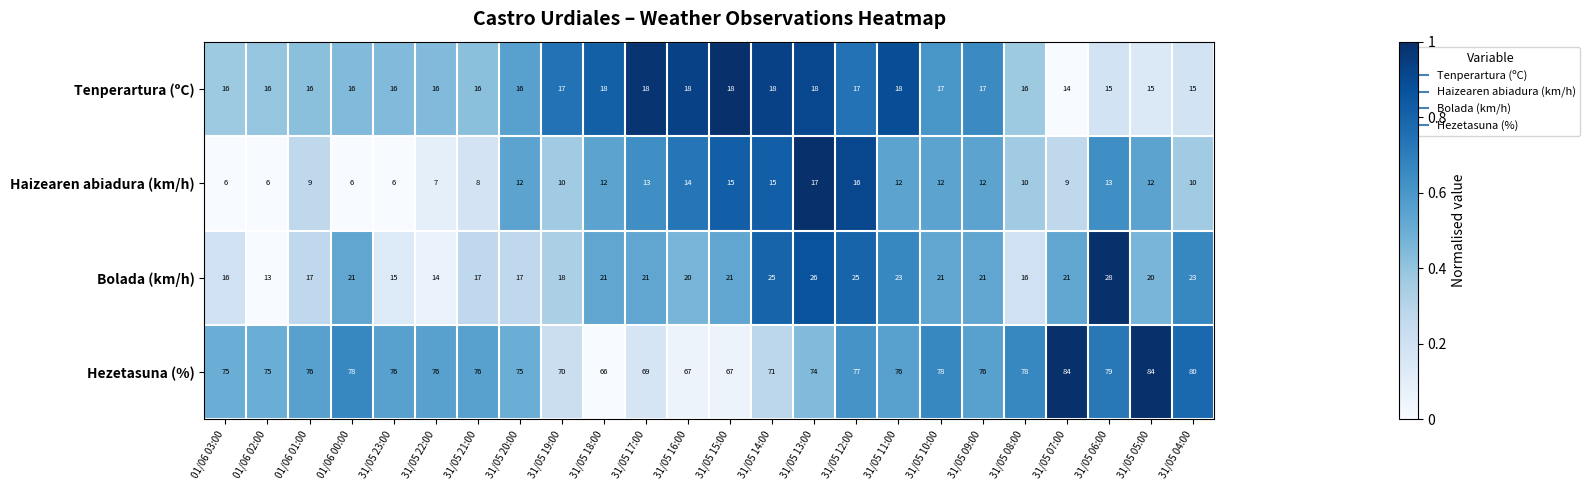

Rank the series at 31/05 04:00 from highest to lowest value.

Hezetasuna (%), Bolada (km/h), Tenperartura (ºC), Haizearen abiadura (km/h)